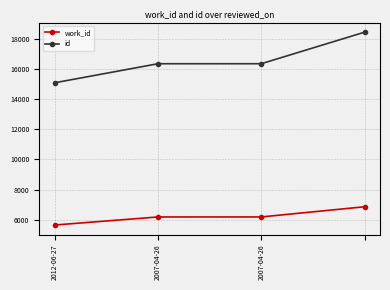

Rank the series by their maximum value, from highest to lowest.

id, work_id